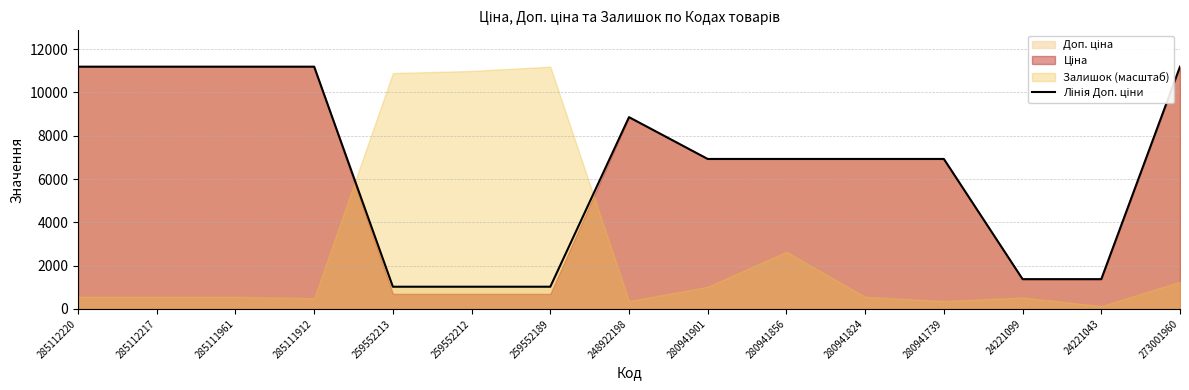

Which has a higher value, 280941856 or 285112217?

285112217